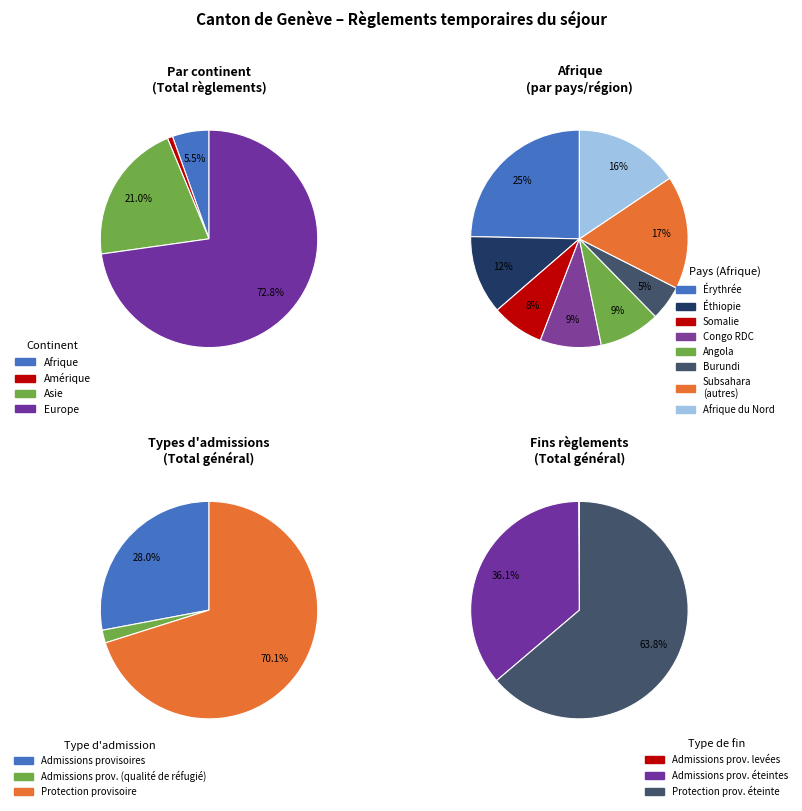

What is the majority slice?

Europe